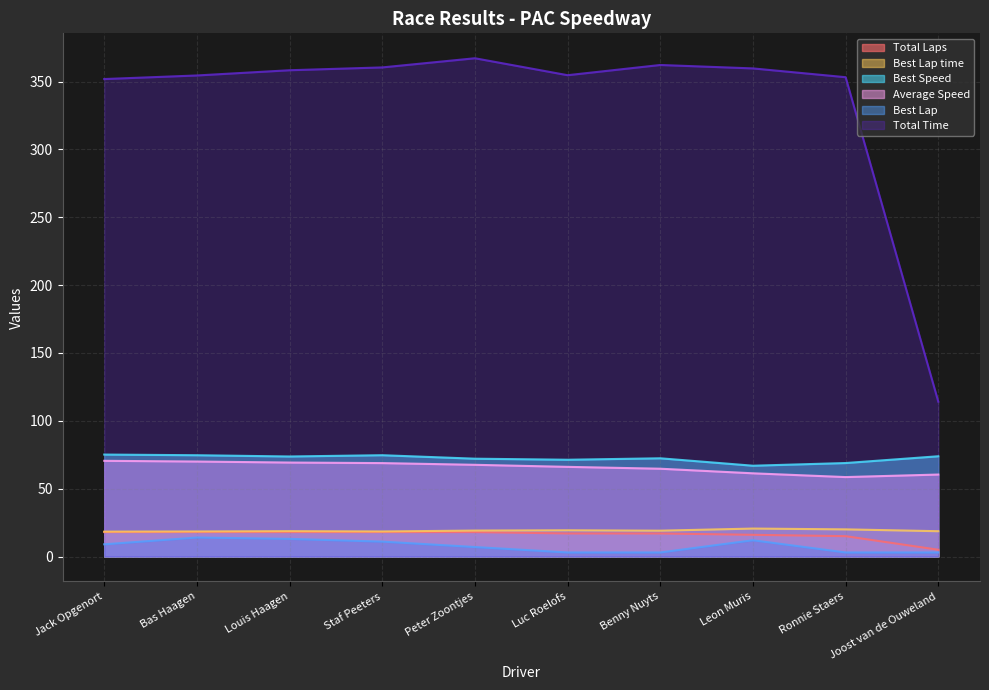

What is the spread (max minus min) of values at Ronnie Staers?

350.2